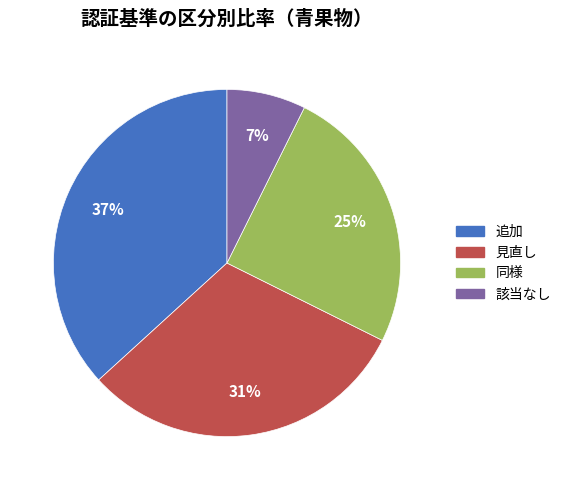

True or false: 同様 accounts for 14% of the total.

False